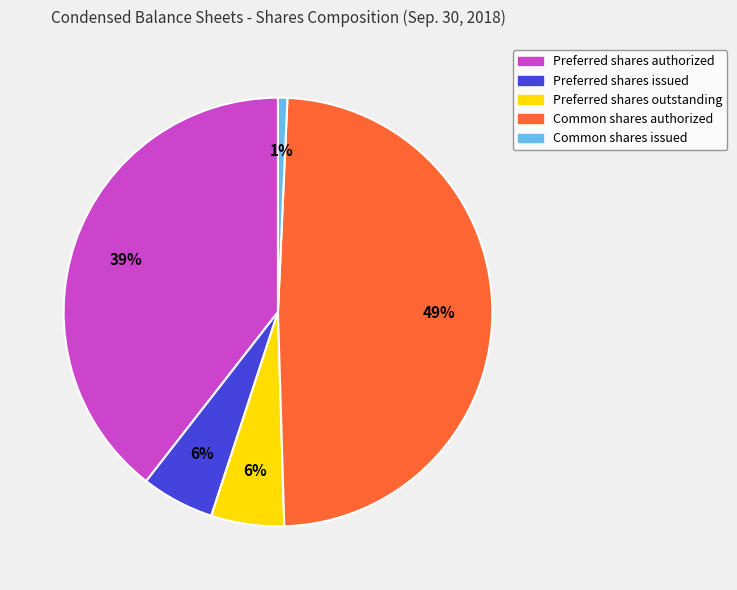

To the nearest percent, what portion does Common shares authorized represent?

49%